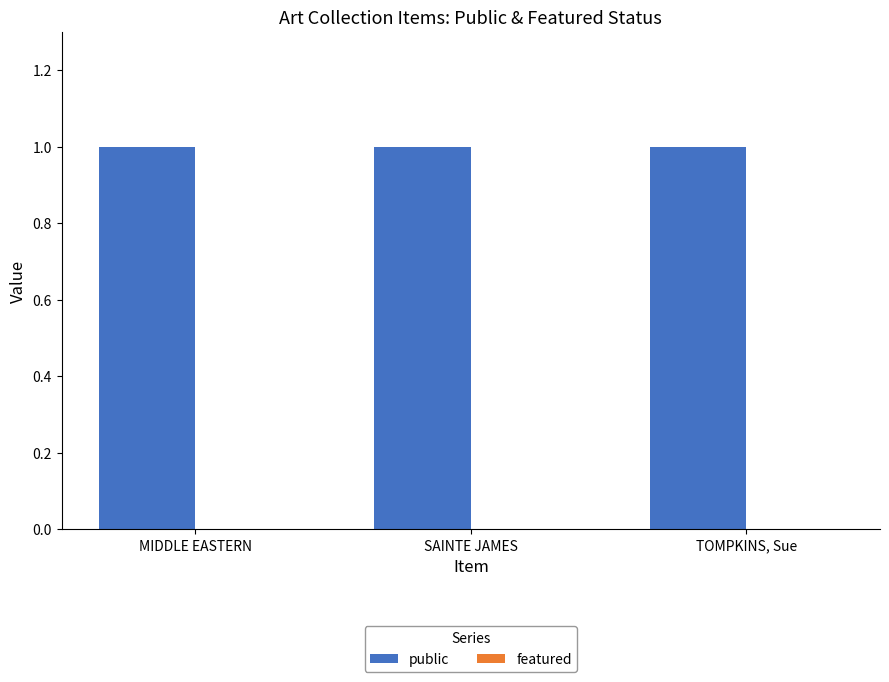

At which category is the sum across all series the highest?

MIDDLE EASTERN